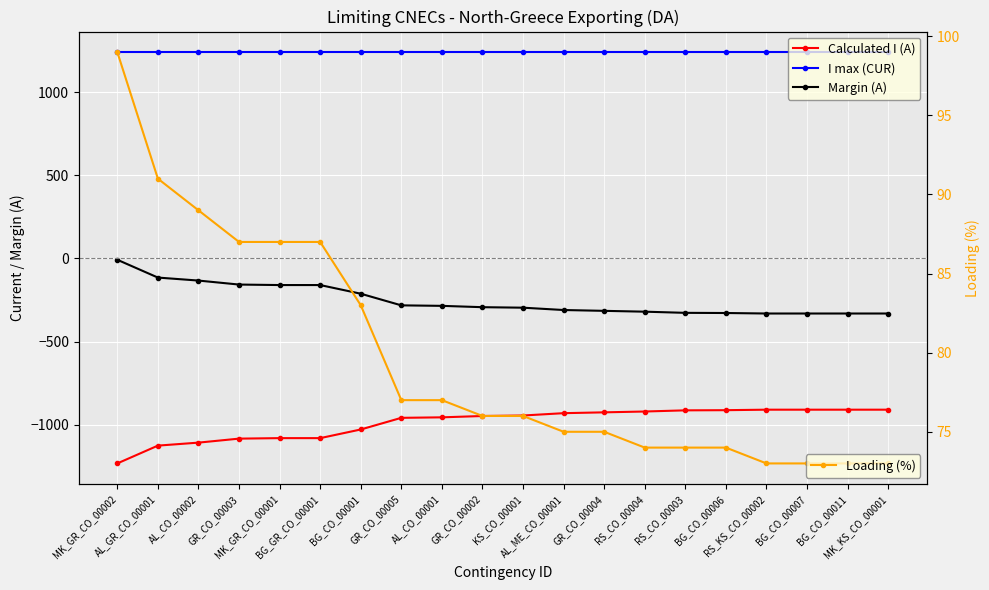

Which series changed the most between AL_GR_CO_00001 and BG_CO_00011?

Calculated I (A)